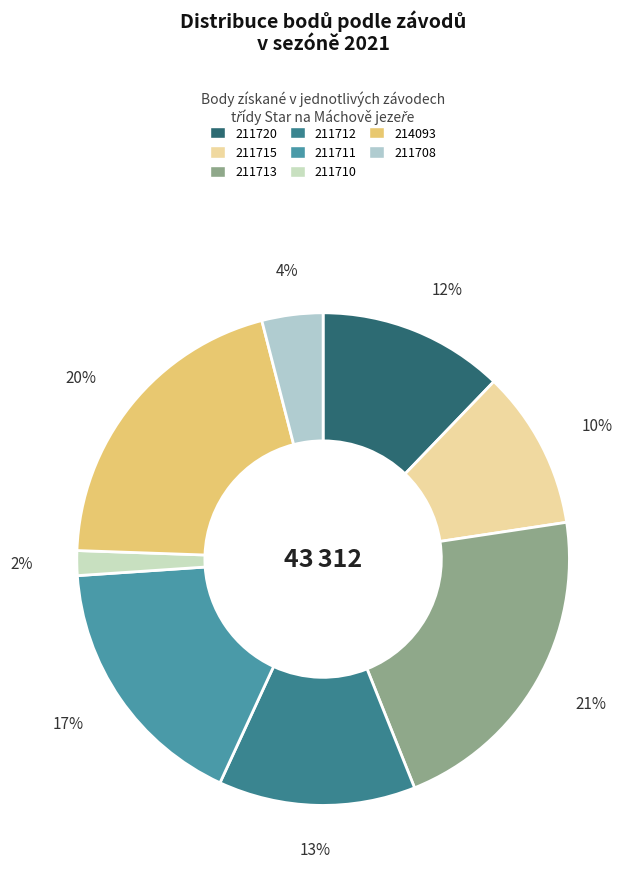

Count the number of slices in the pie.

8